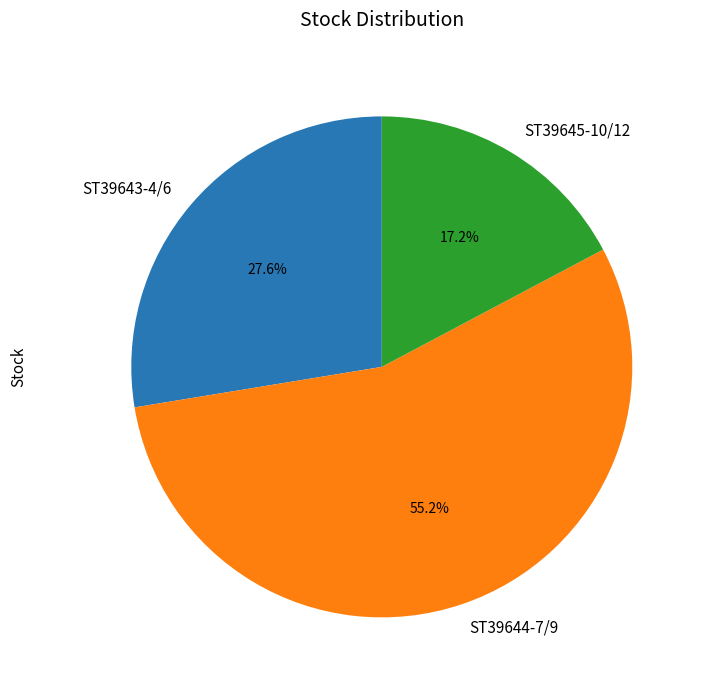

Which category has the smallest portion of the pie?

ST39645-10/12